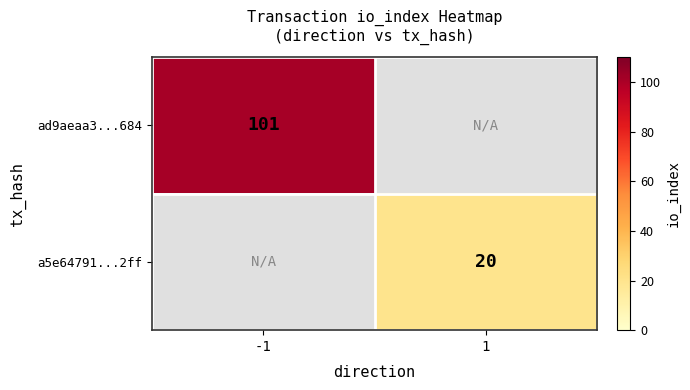

The a5e64791...2ff series shows 20 at 1. True or false?

True